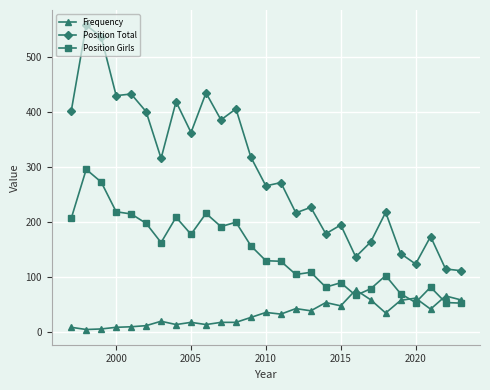

Which series has the widest spread of values?

Position Total